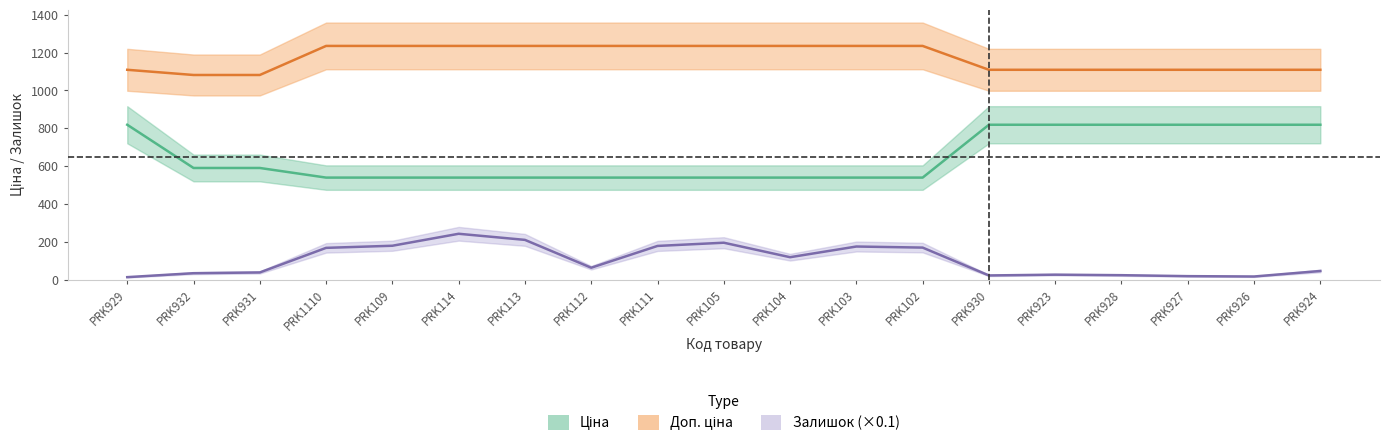

How many lines are shown in the chart?

3